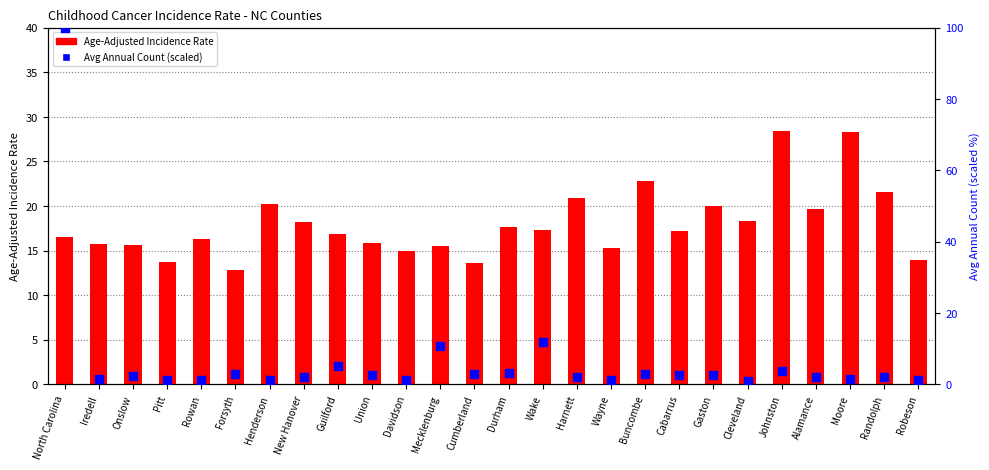

Which series contains the highest Y value?

Avg Annual Count (scaled)